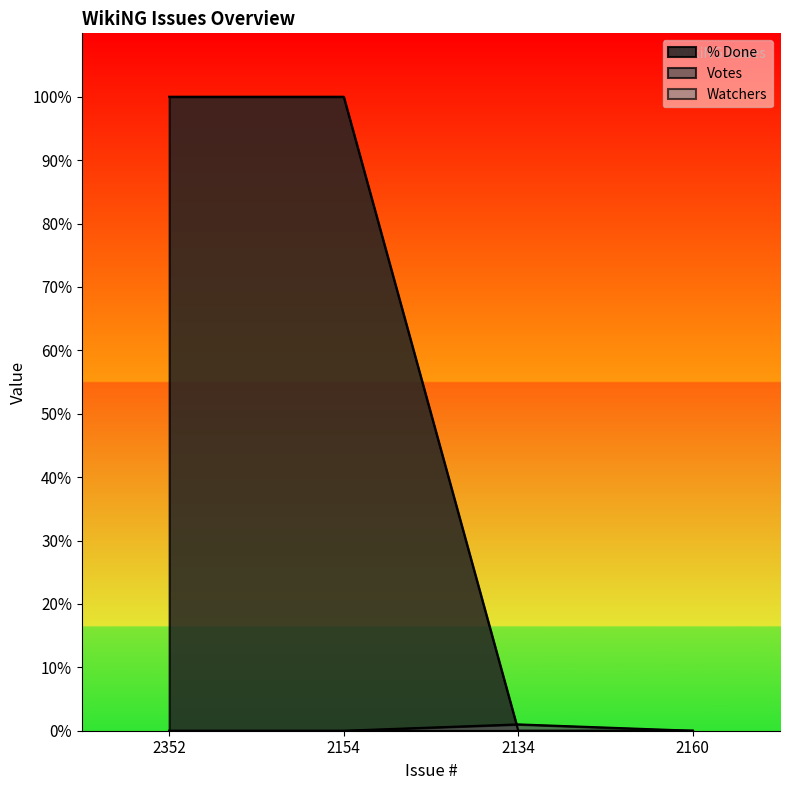

At which label is Votes closest to 0?

2352